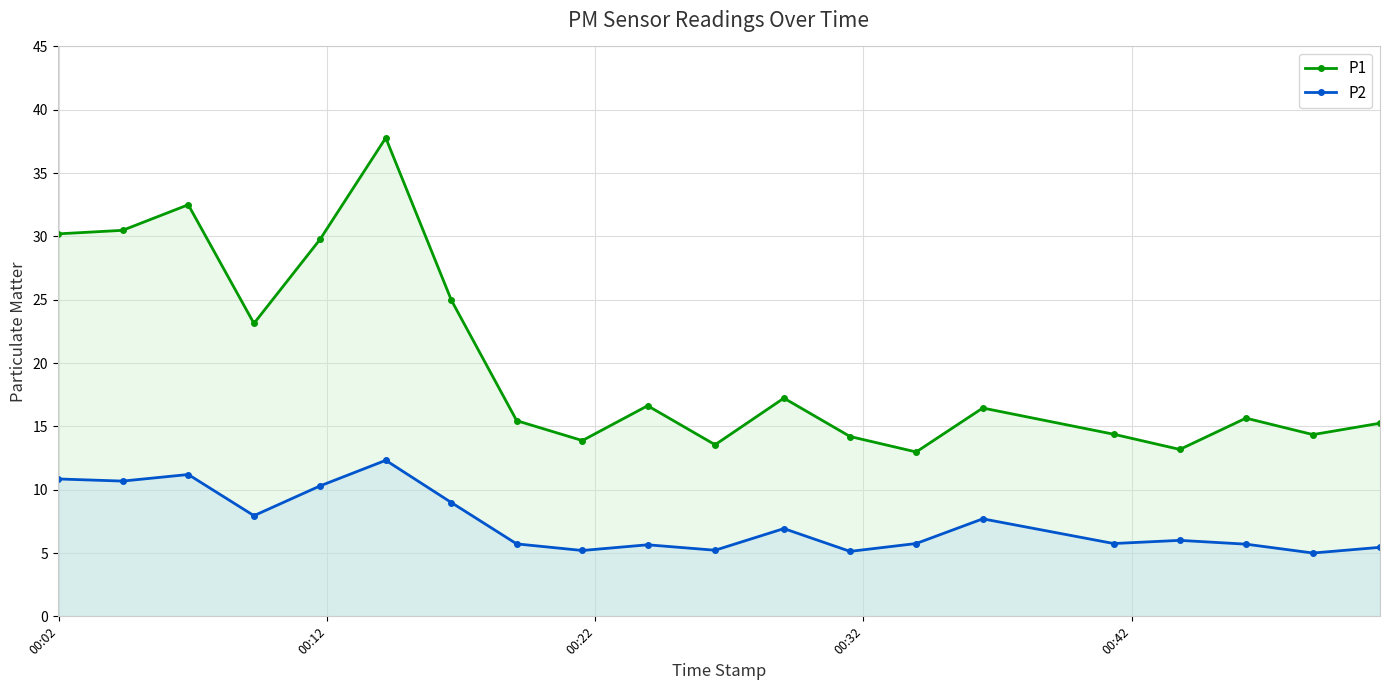

Rank the series by their maximum value, from lowest to highest.

P2, P1